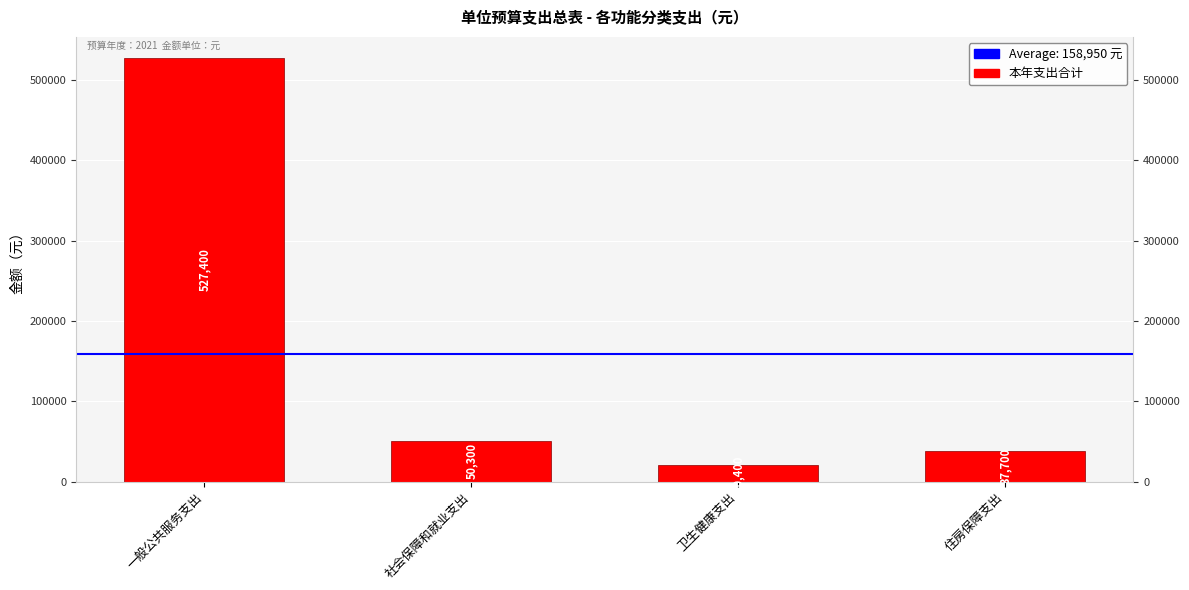

Where does the data first go above 50300?

一般公共服务支出